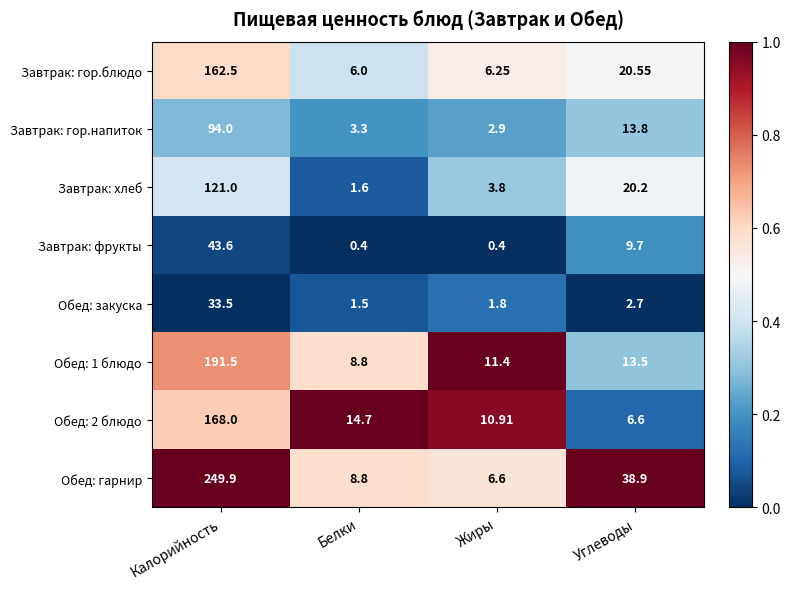

Rank the categories by Обед: 2 блюдо value from lowest to highest.

Углеводы, Жиры, Белки, Калорийность